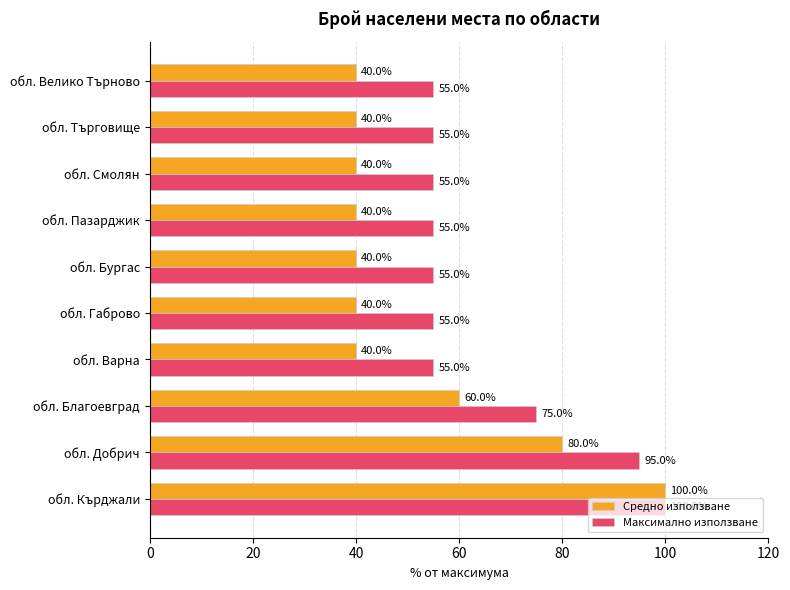

What are all the series names shown in the legend?

Средно използване, Максимално използване